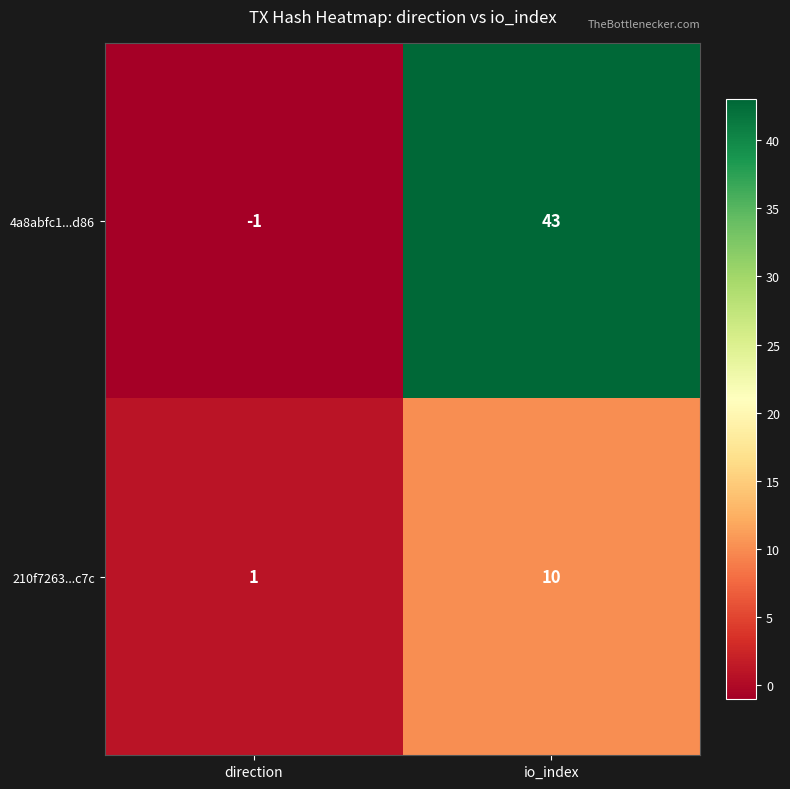

True or false: 210f7263...c7c has a value of 1 at direction.

True